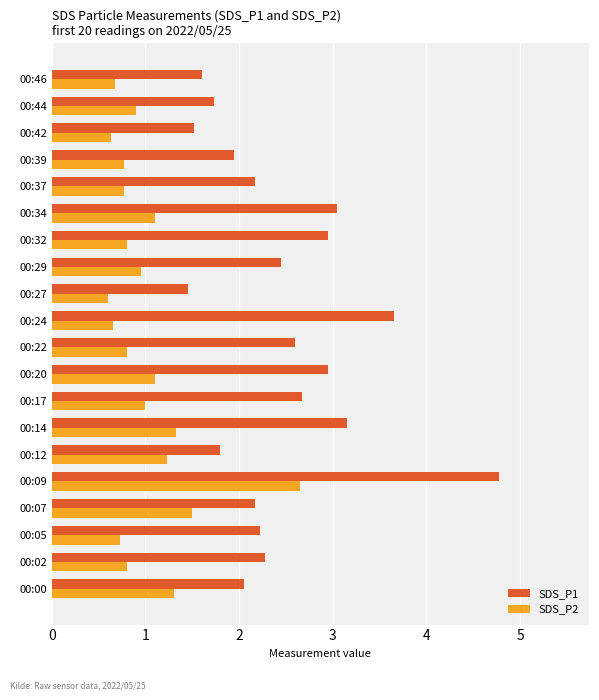

At which category is the sum across all series the highest?

00:09